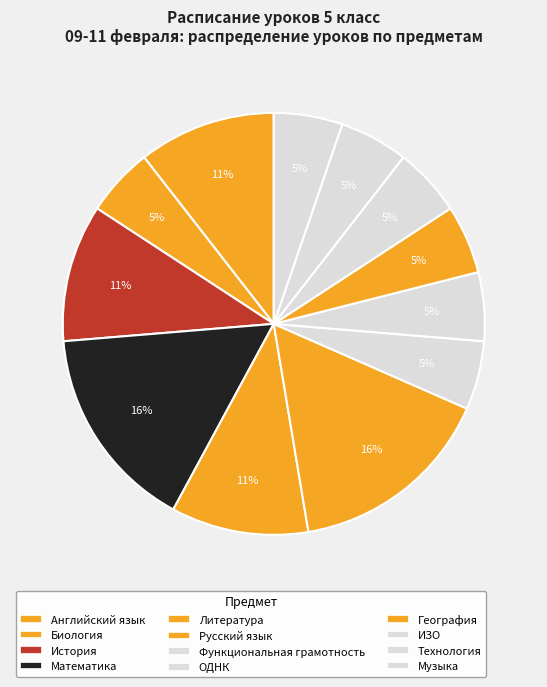

What percentage is NOT represented by Биология?

94.7%